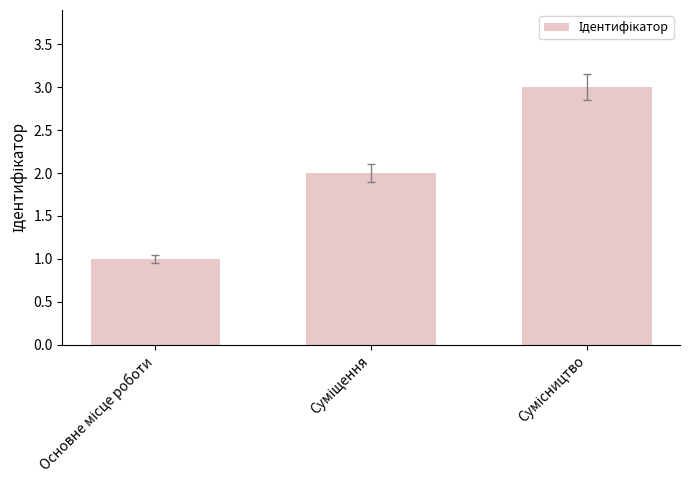

What is the sum of all values?

6